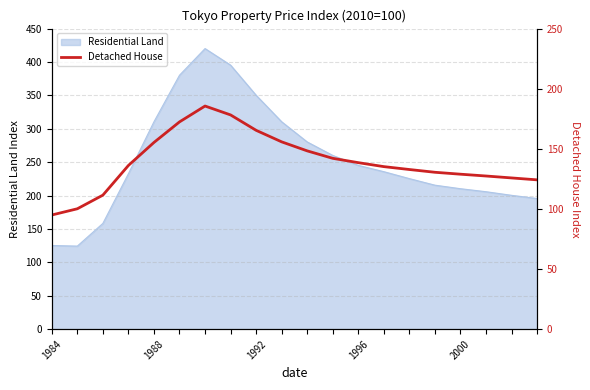

What is the difference between the values at 17 and 9?

28.4